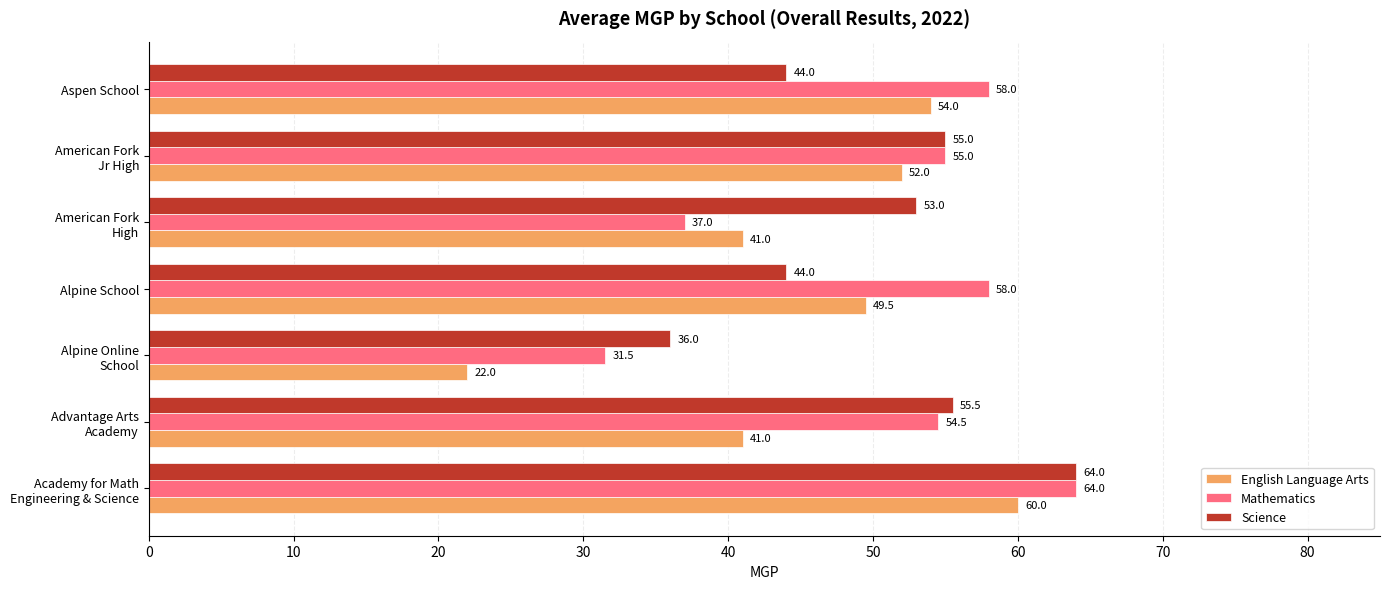

Which series has the widest spread of values?

English Language Arts